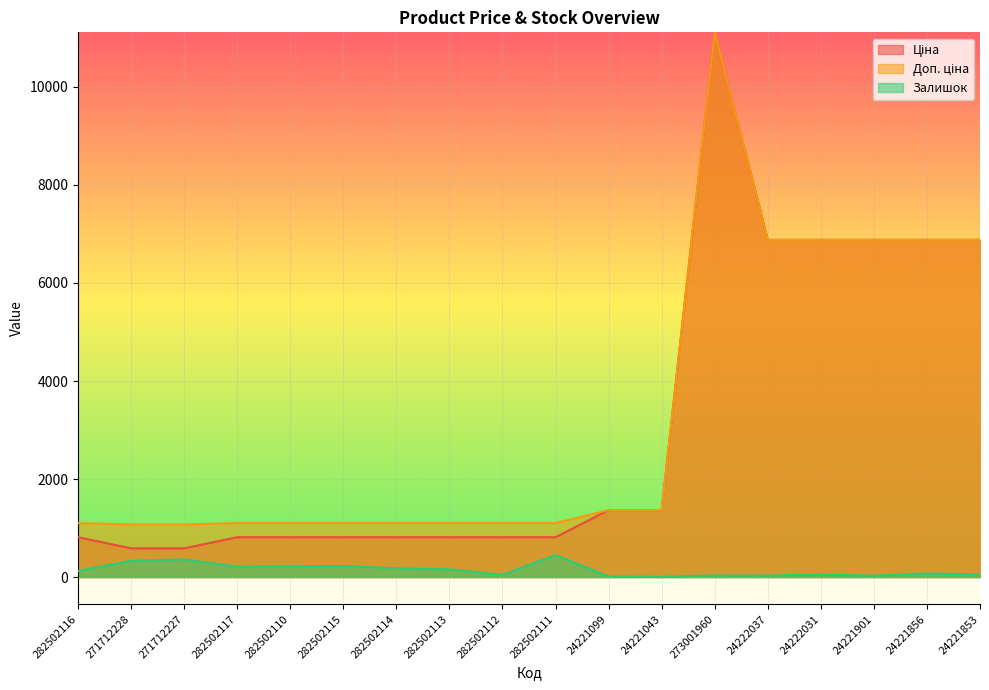

At which label does Доп. ціна reach its minimum?

271712228